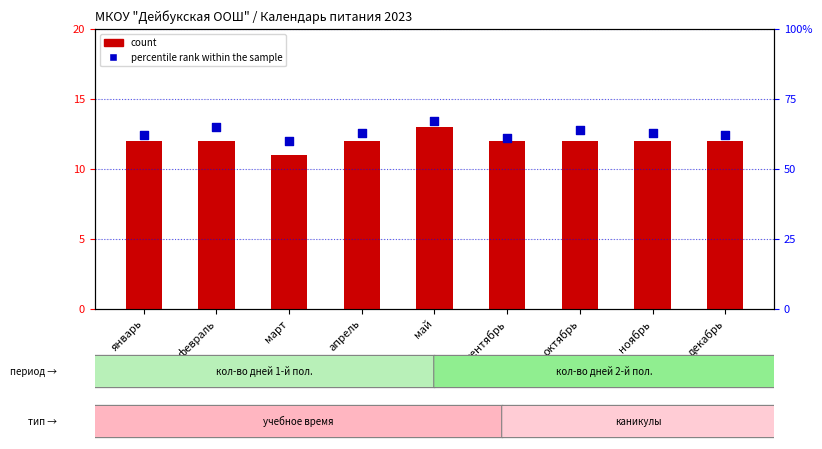

At how many categories does at least one series exceed 33?

9